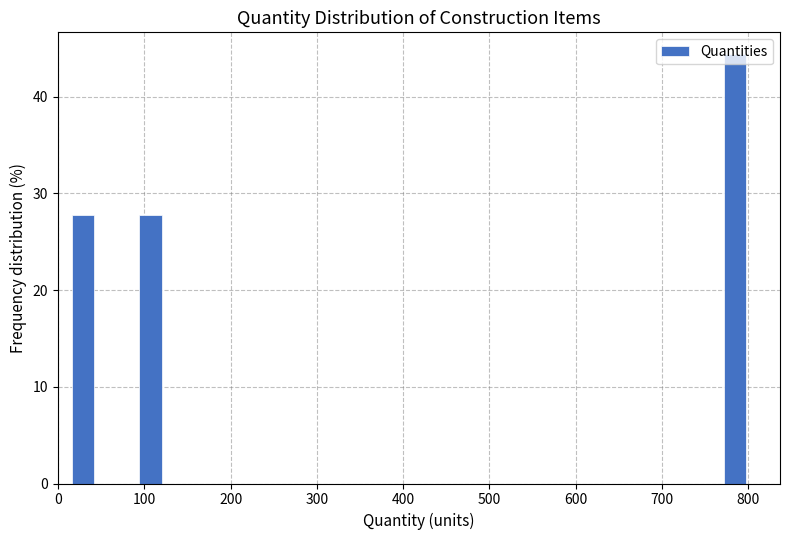

Around what value on the x-axis is the tallest bar? Give the approximate position of its centre, as read against the axis.

780